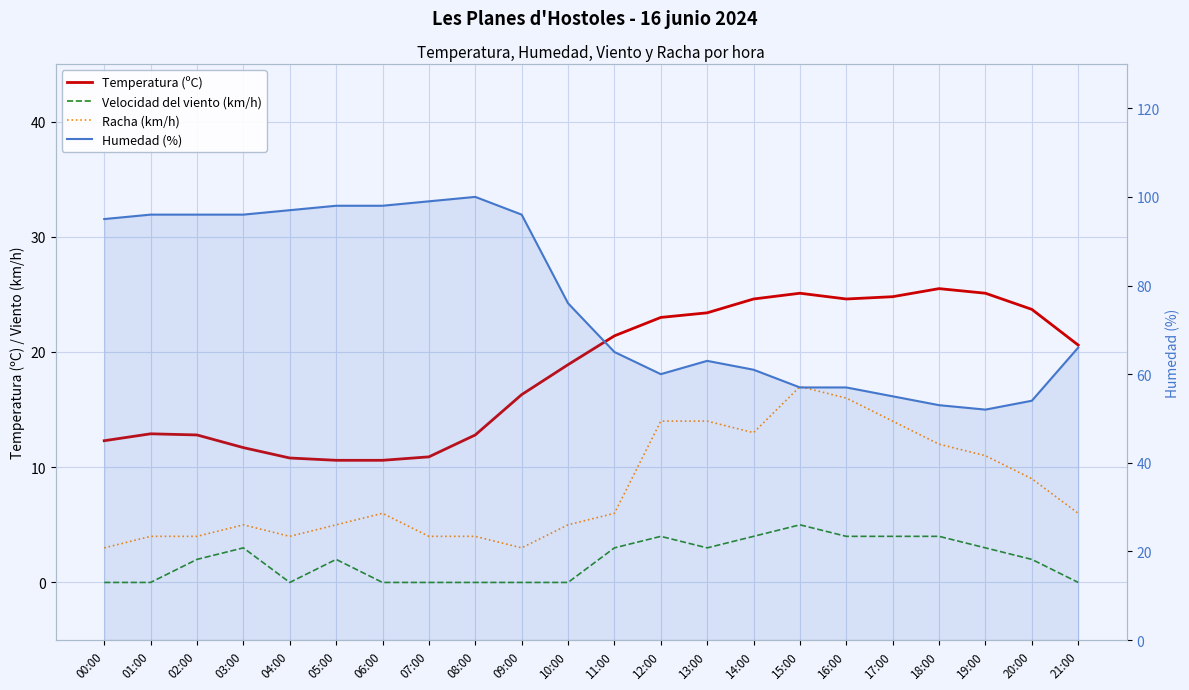

The value of Humedad (%) at 01:00 is 96.0. True or false?

True